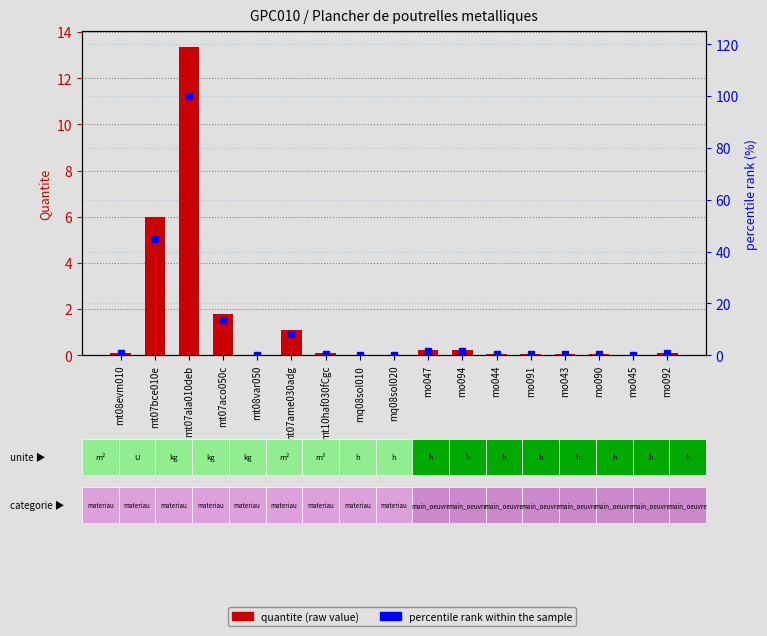

True or false: Quantite has a value of 0.0 at mt08evm010.

False